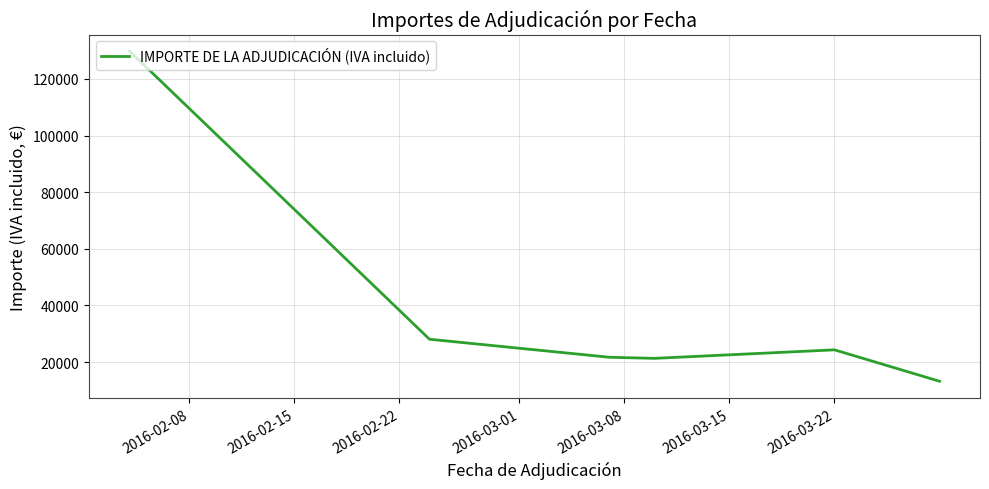

What is the minimum value shown in the chart?

13237.4